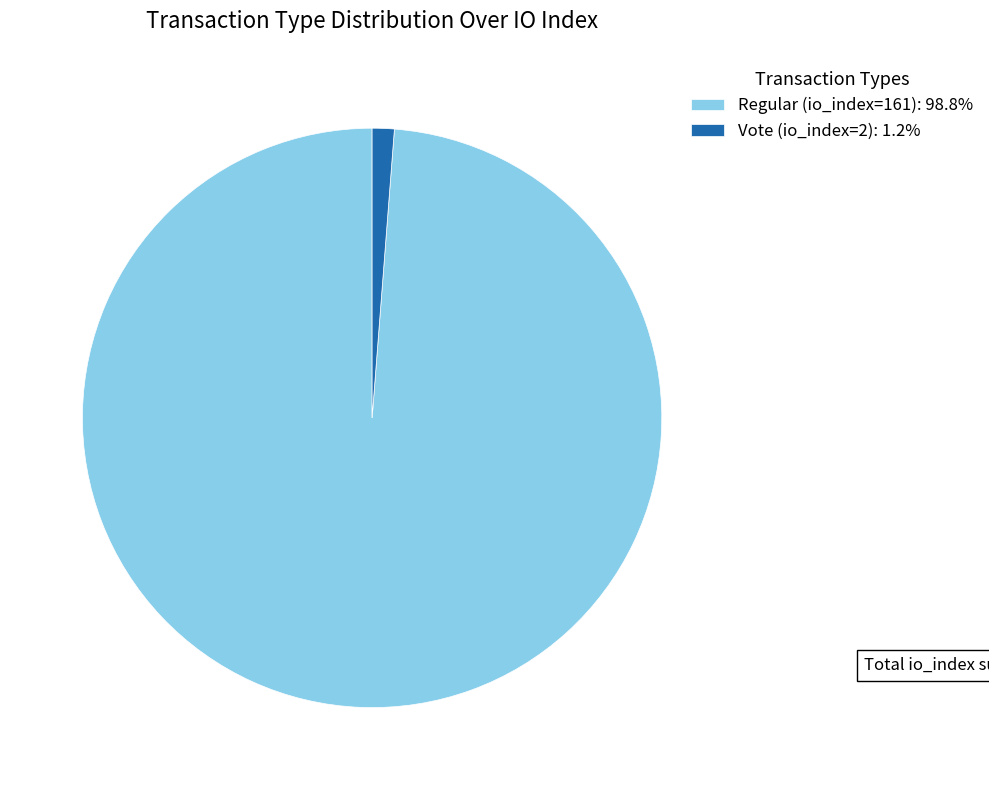

Count the number of slices in the pie.

2